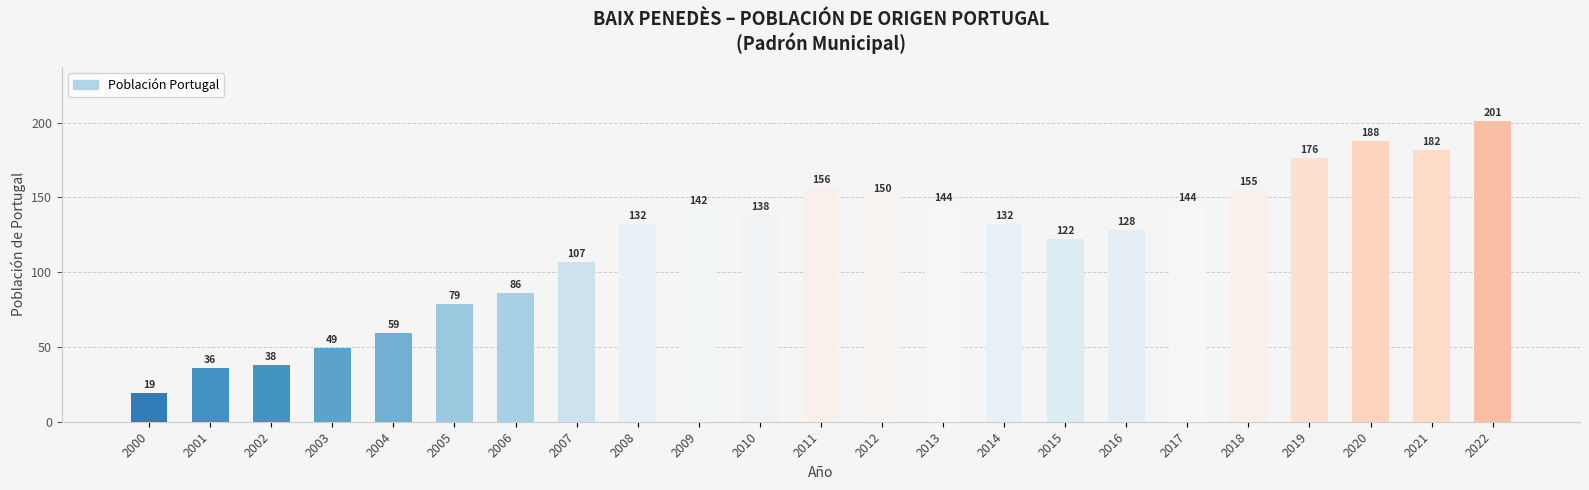

What is the maximum value shown in the chart?

201